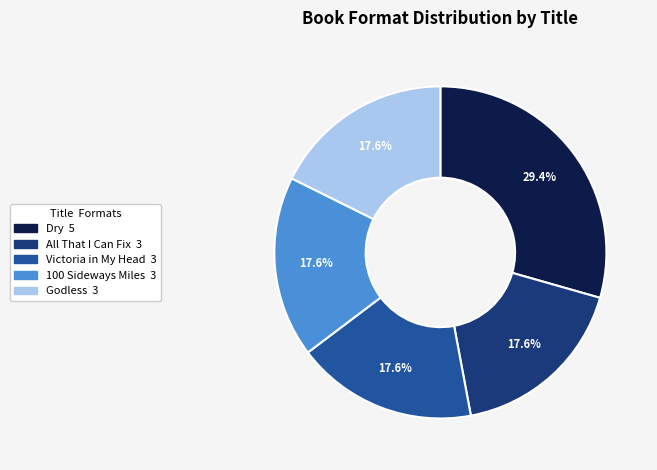

To the nearest percent, what is the difference between the largest and smallest slice percentages?

12%